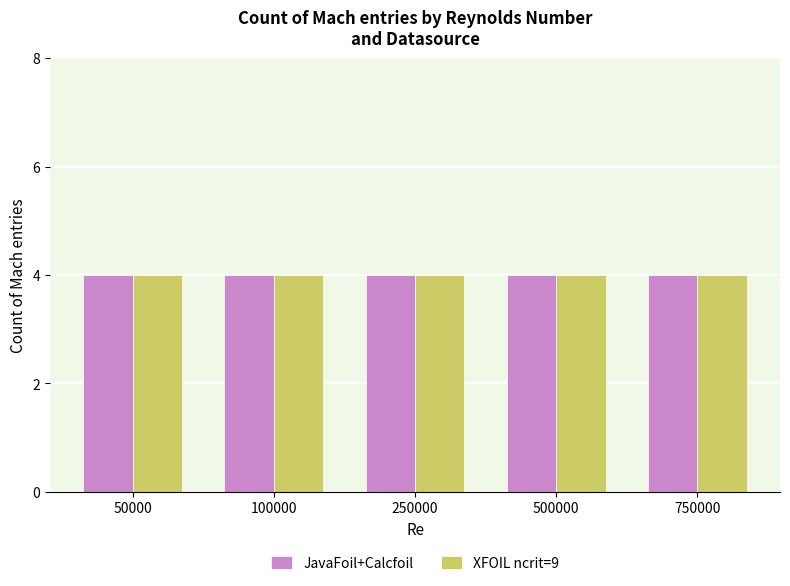

How many bars are there in each group?

2